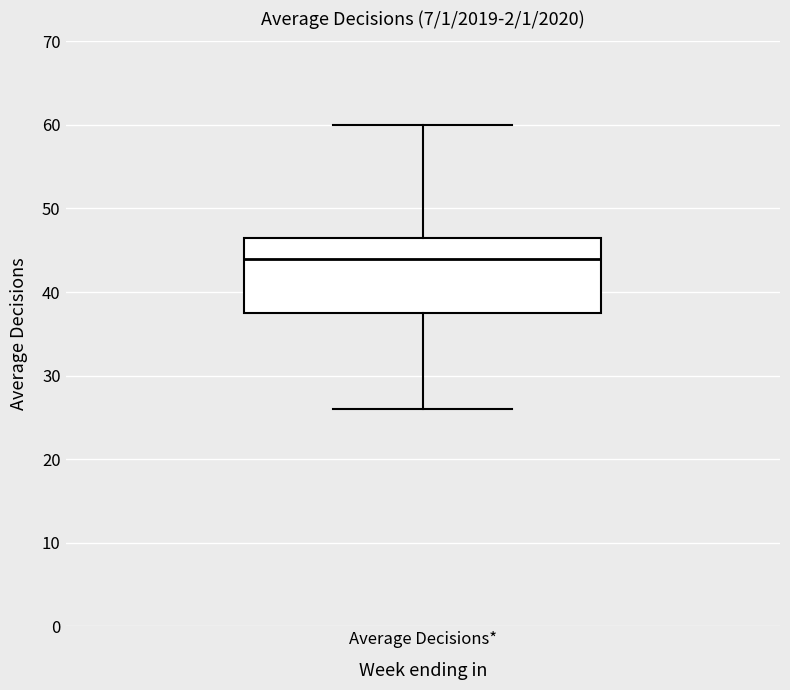

Transcribe this box plot: give where the median line is, the range the box spans, and where the two whiskers end, as read against the y-axis. The values are not printed on the chart, so give them approximately, as read against the axis.

median 44, box 38 to 47, whiskers 26 to 60